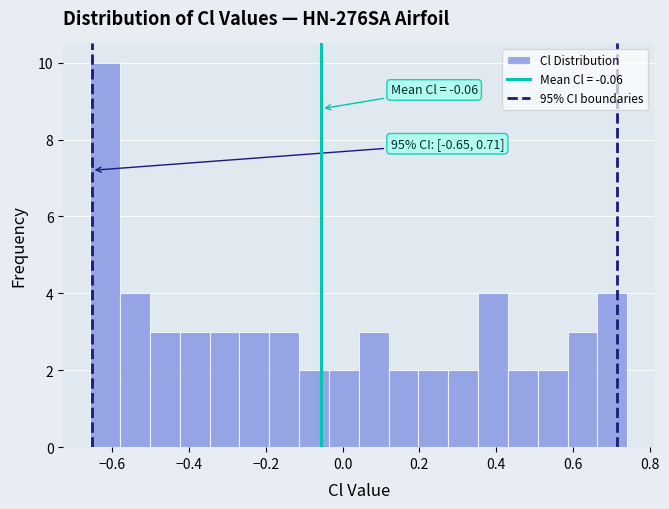

Read against the x-axis, roughly where is the centre of the tallest bar?

-0.62